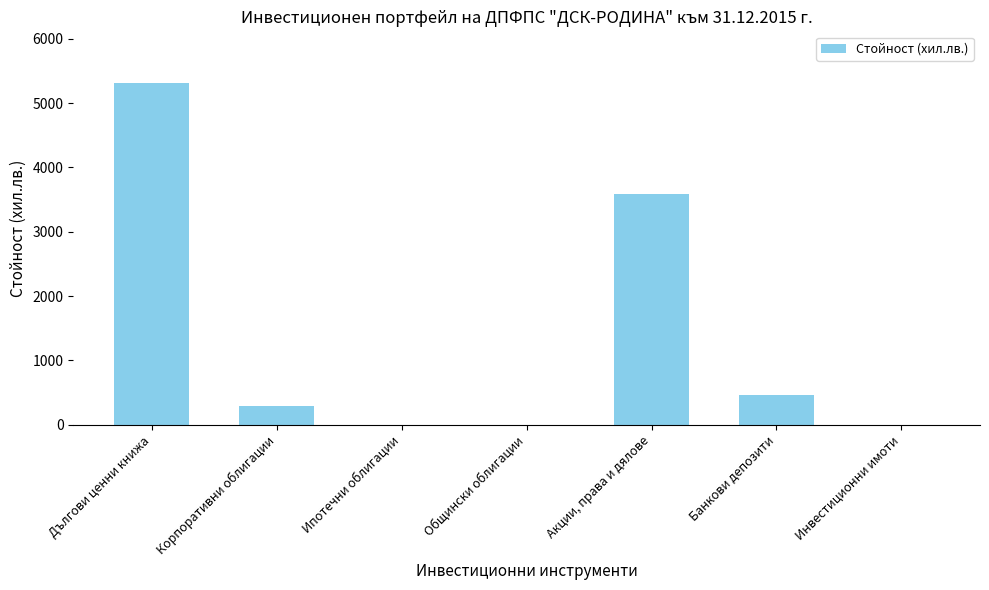

Reading left to right, extract all data points from this chart.

Дългови ценни книжа=5318	Корпоративни облигации=286	Ипотечни облигации=0	Общински облигации=0	Акции, права и дялове=3581	Банкови депозити=458	Инвестиционни имоти=0